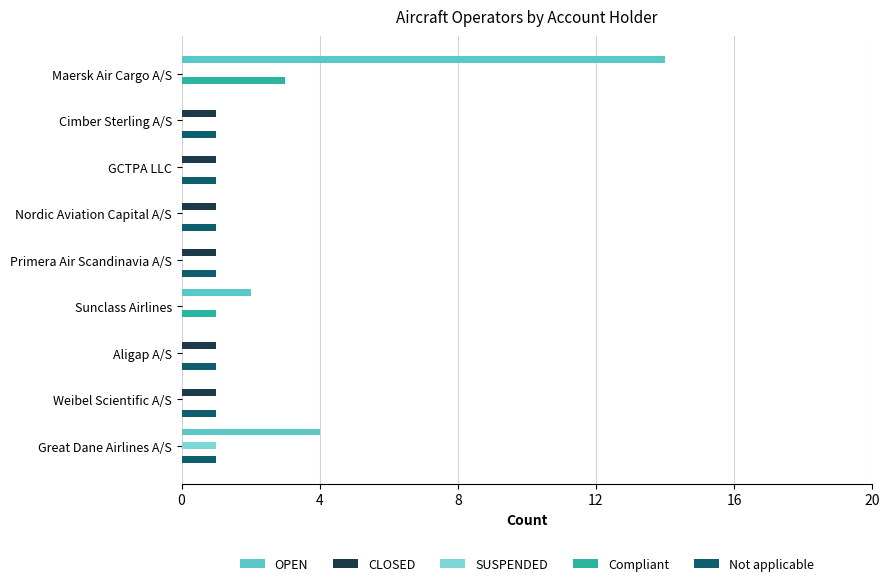

What is the maximum value for Compliant?

3